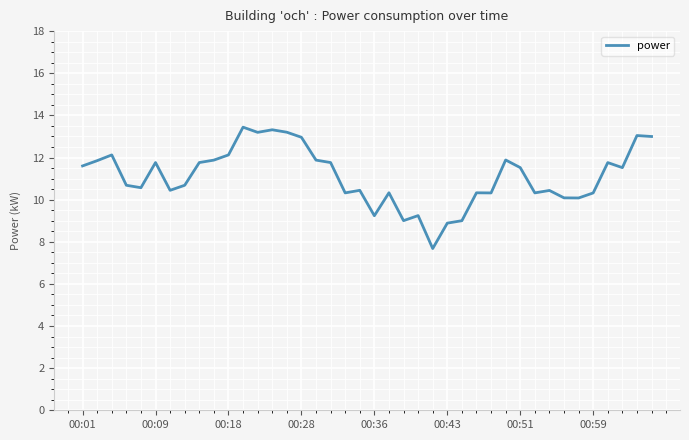

What is the minimum value shown in the chart?

7.7